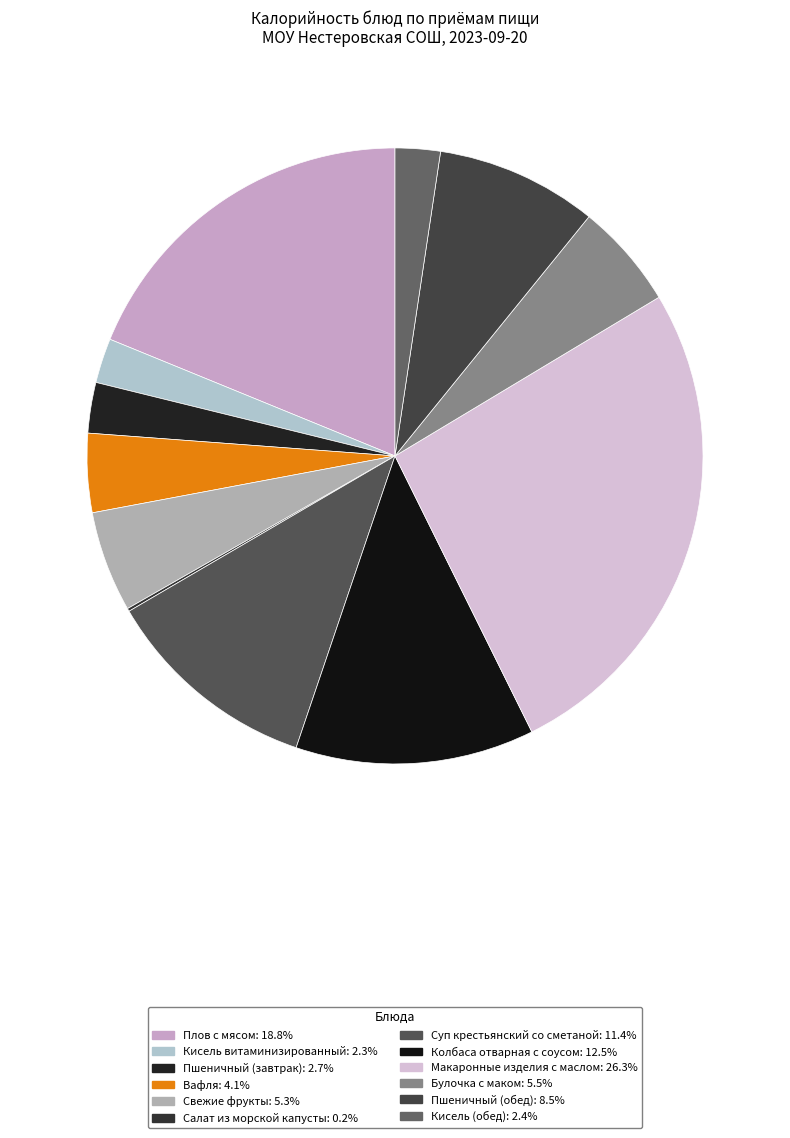

Count the number of slices in the pie.

12